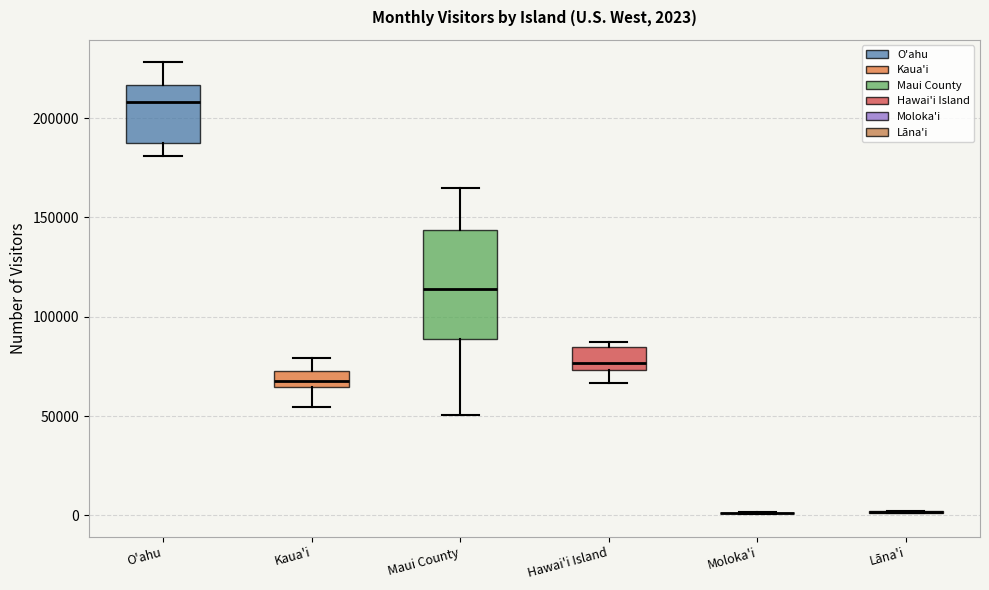

Comparing the boxes themselves (not the whiskers), which one is the tallest?

Maui County